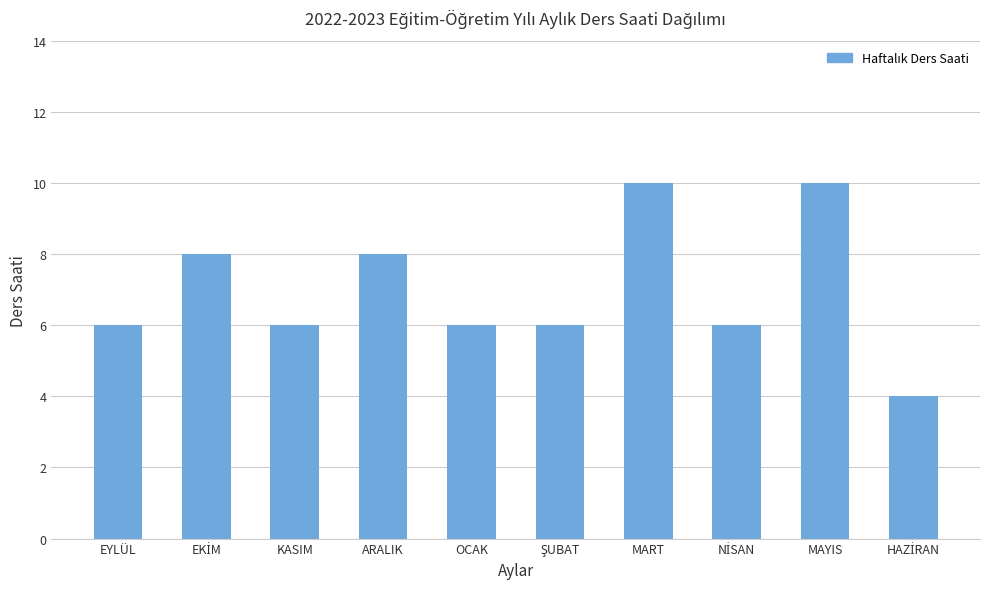

What is the label of the 2nd bar from the right?

MAYIS